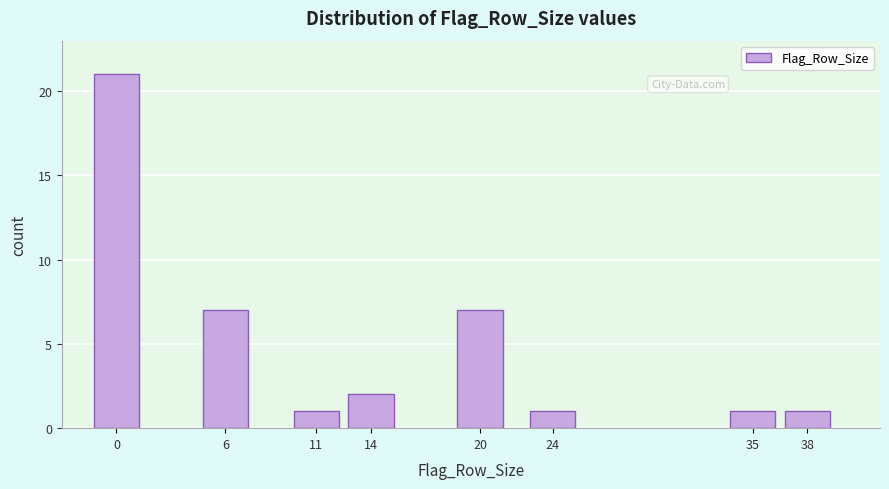

Reading left to right, extract all data points from this chart.

21	7	1	2	7	1	1	1